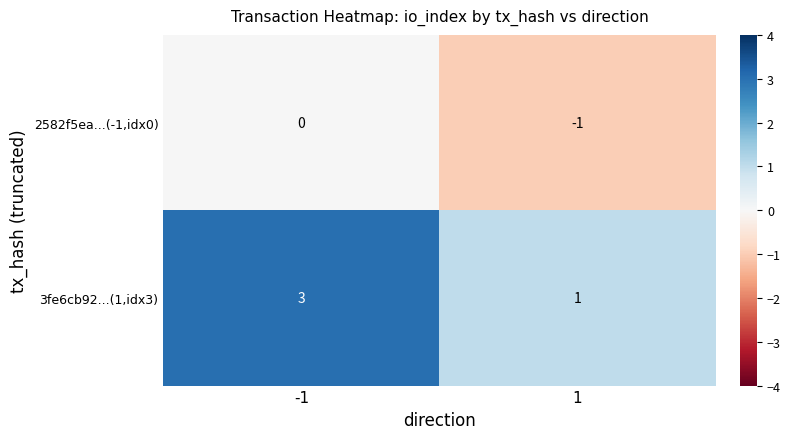

What is the sum of all 3fe6cb92...(1,idx3) values?

4